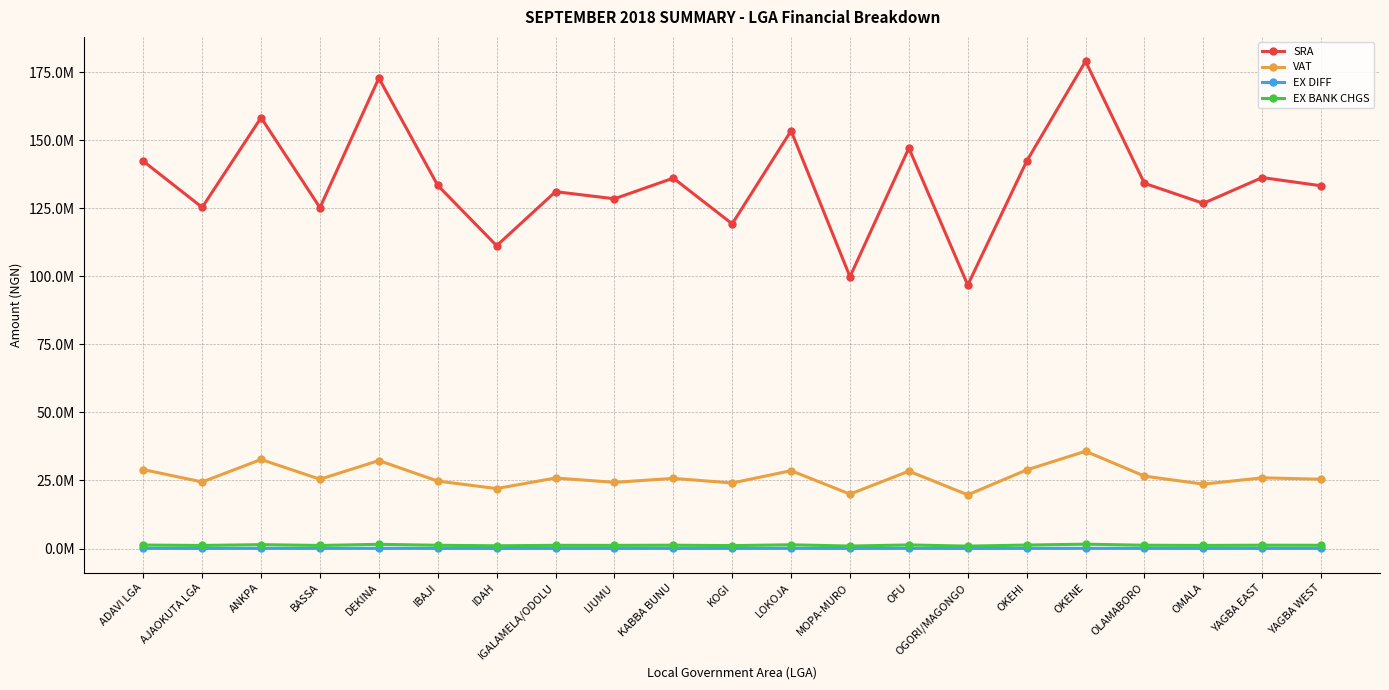

Is this an area chart (filled region under the line)?

No